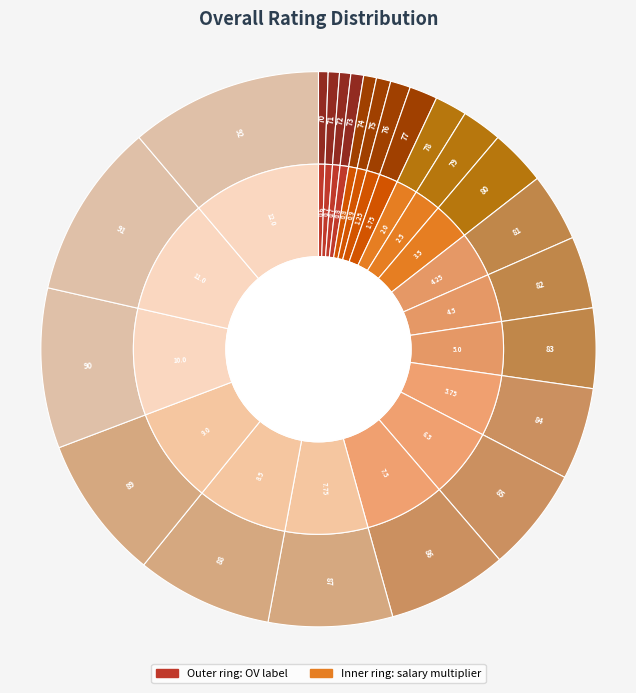

To the nearest percent, what portion does 71 represent?

1%